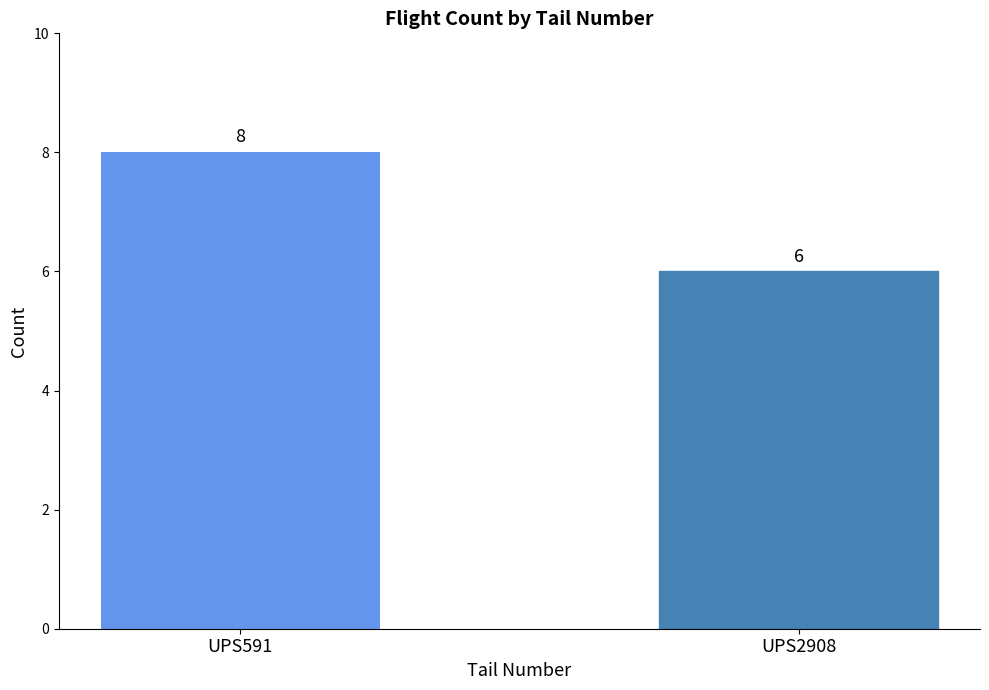

Reading left to right, transcribe all the data shown in this chart.

8	6